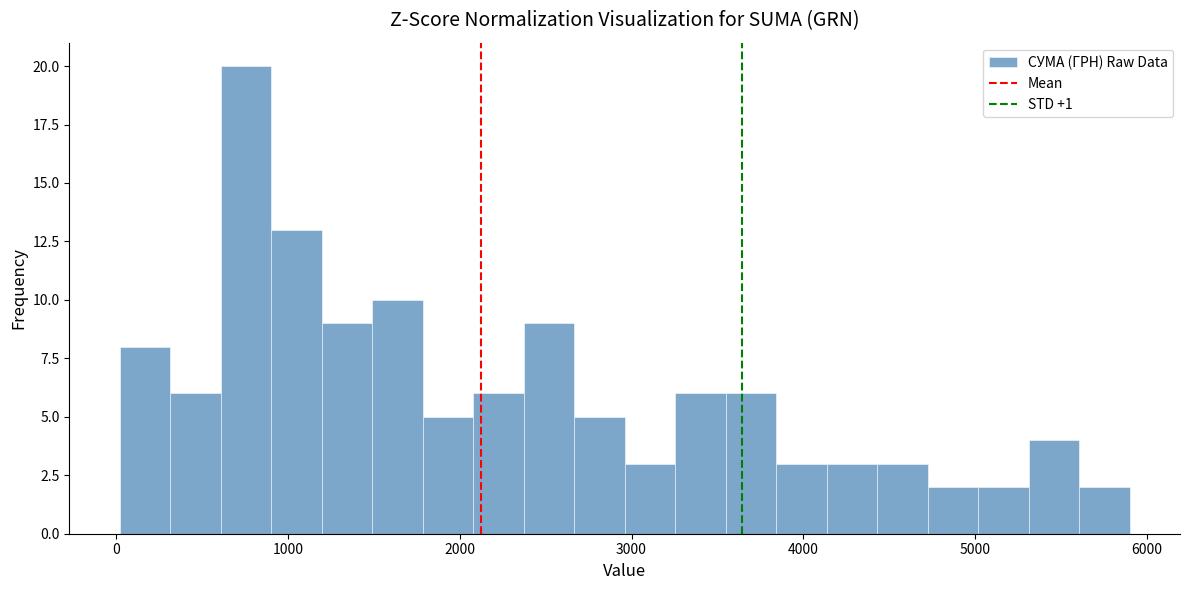

Around what value on the x-axis is the tallest bar? Give the approximate position of its centre, as read against the axis.

800